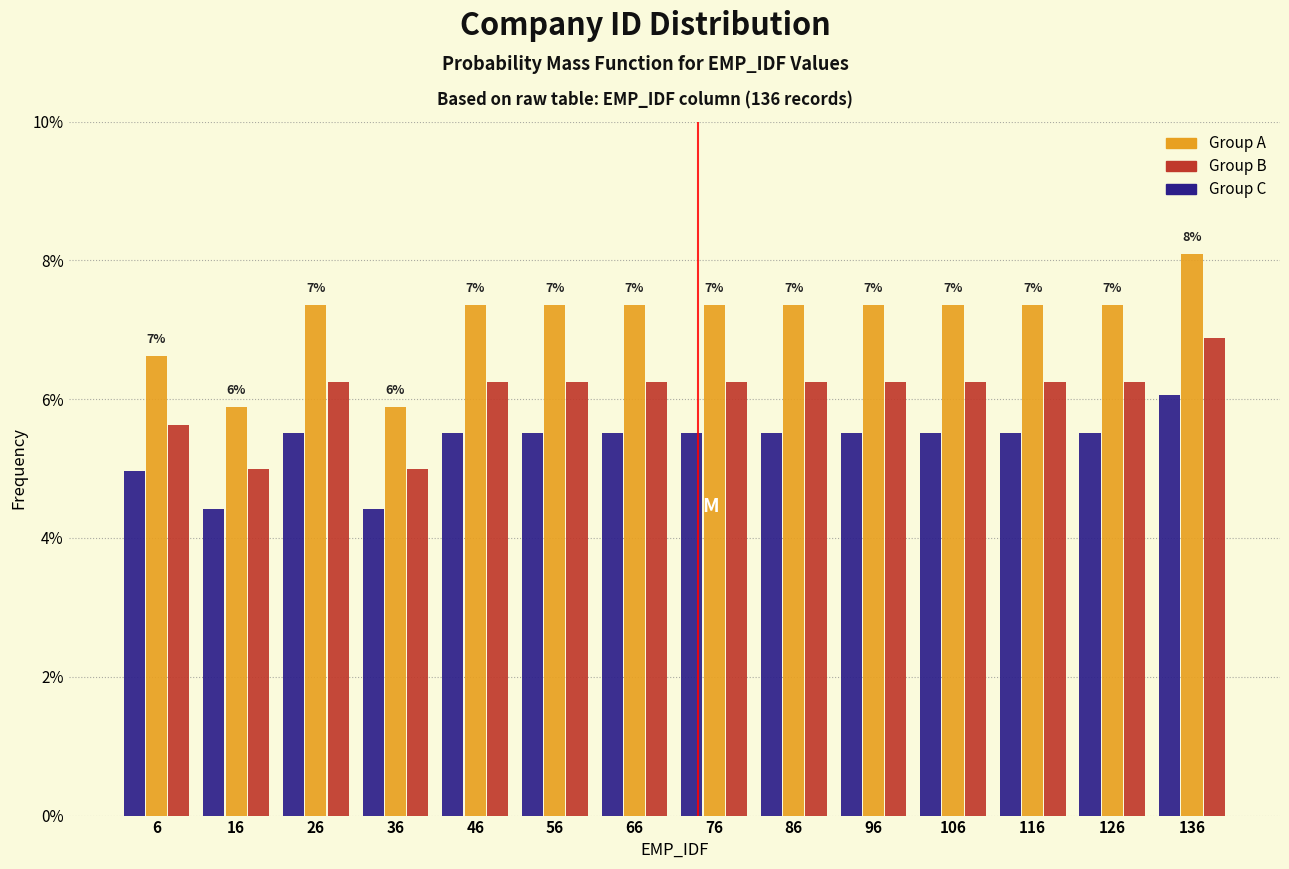

In the Group C series, which range on the x-axis has the tallest bar?

132 to 142